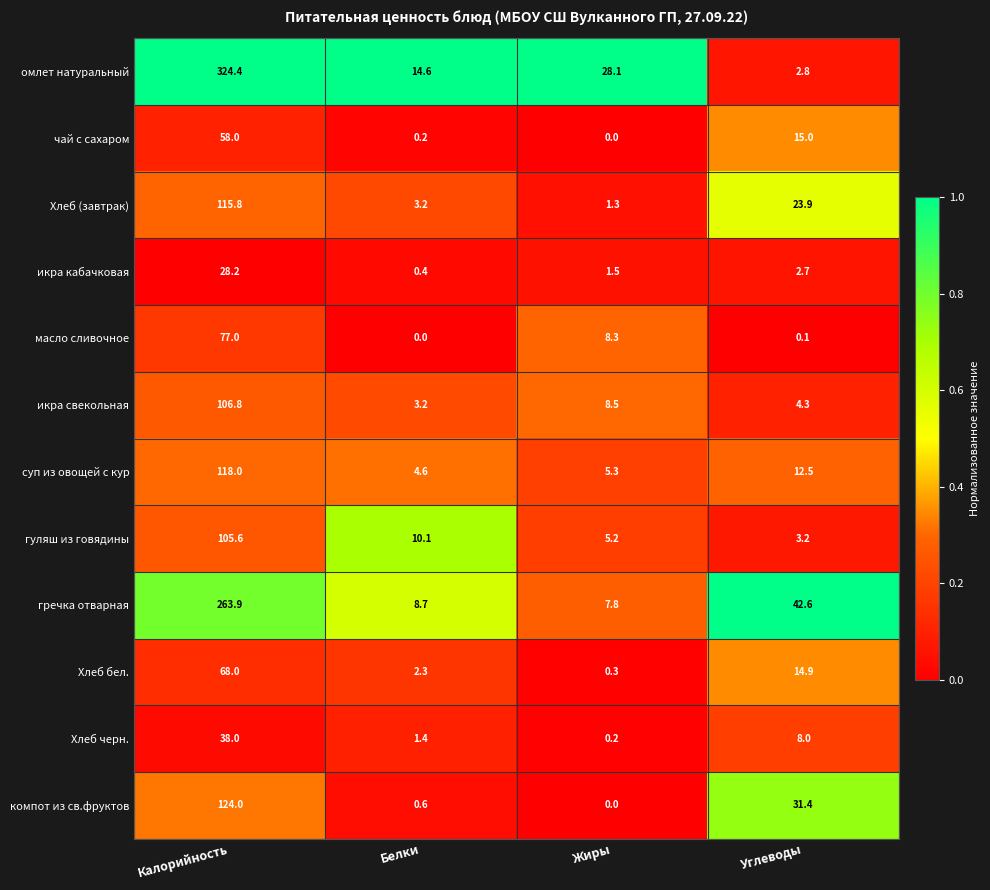

What is the total value across all series at Белки?

49.3